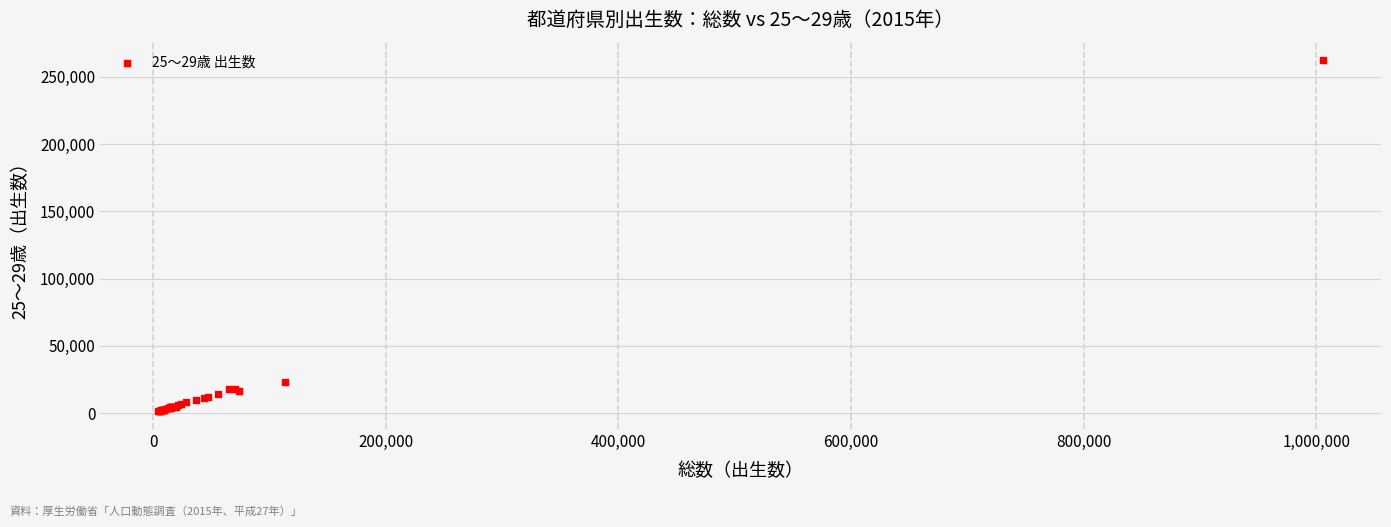

What Y value in the scatter plot is closest to 131769?

23174